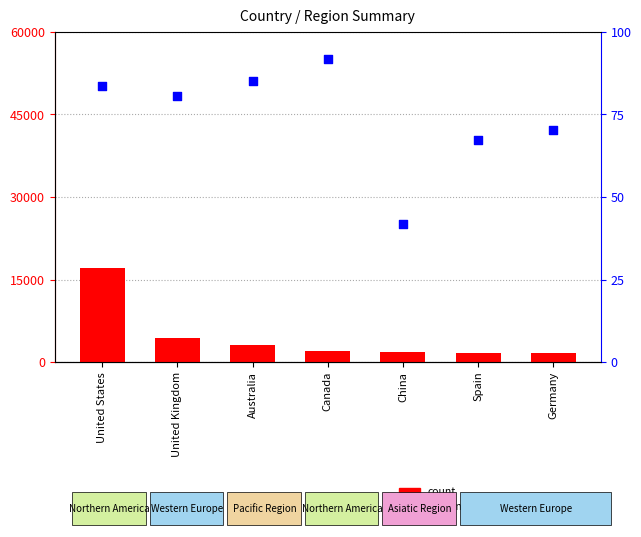

Which series contains the highest Y value?

count